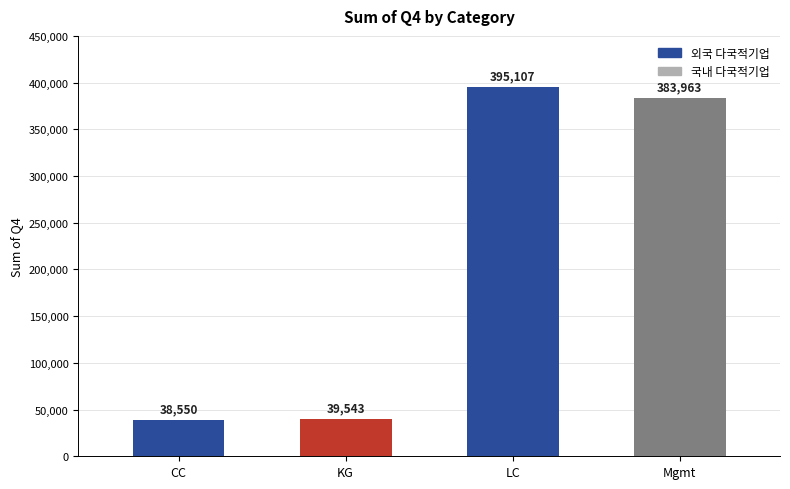

Reading left to right, extract all data points from this chart.

CC=38550	KG=39543	LC=395107	Mgmt=383963